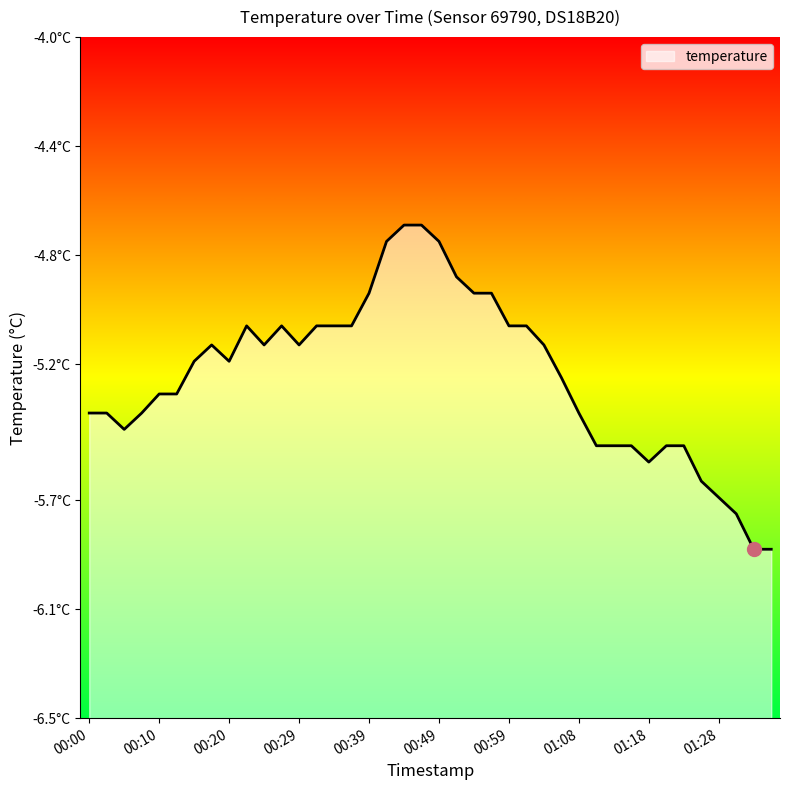

Does the chart have visible grid lines?

No